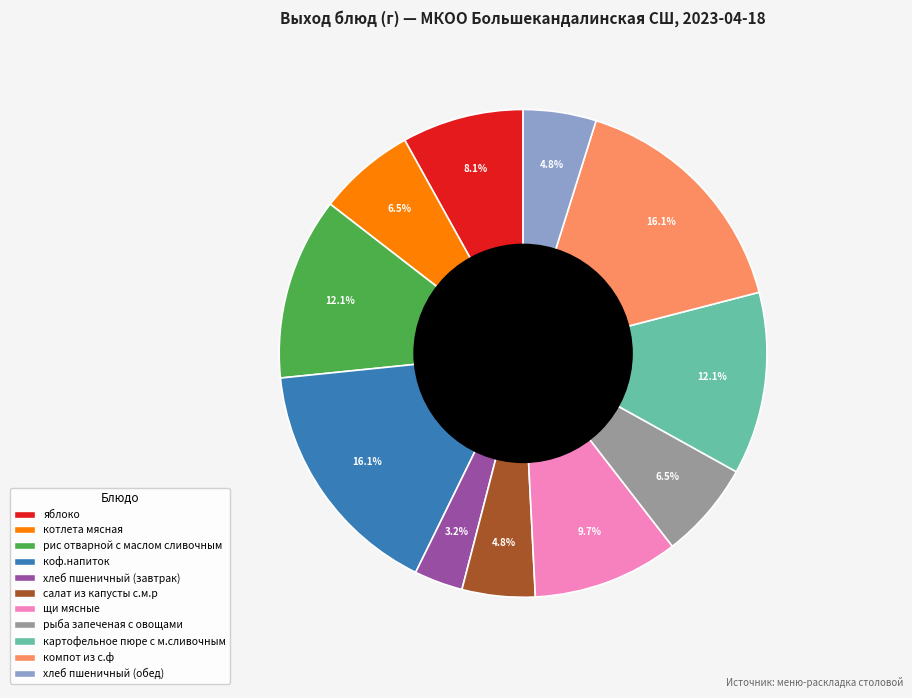

The щи мясные slice represents 1% of the pie. True or false?

False